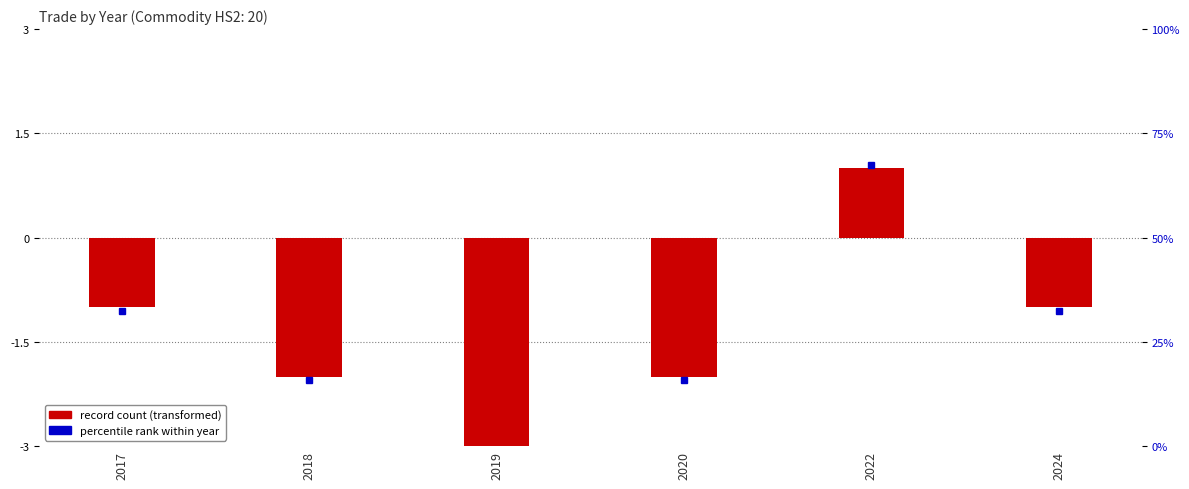

What is the highest value of the Export series?

1